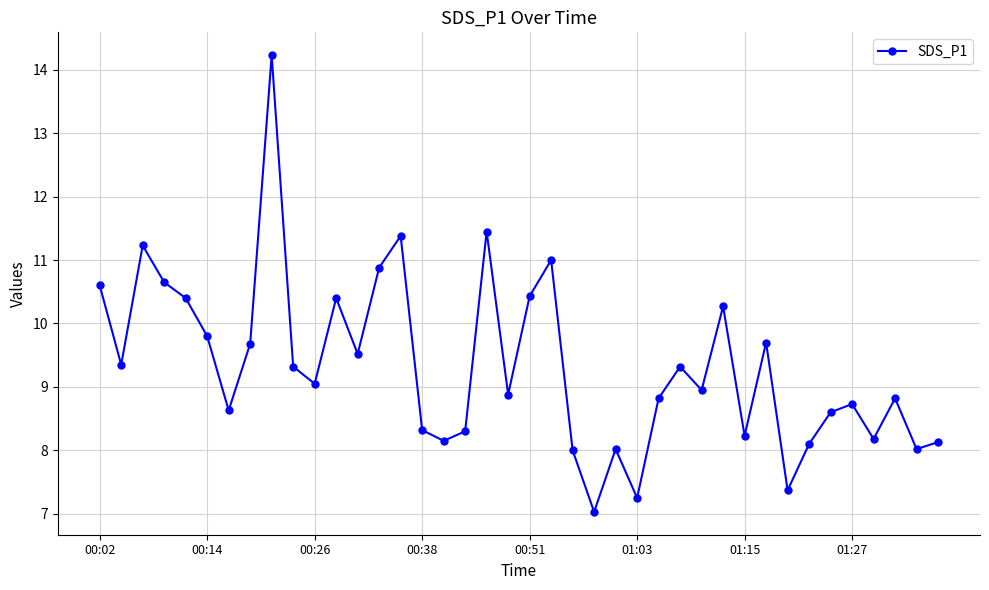

What is the average value?

9.3